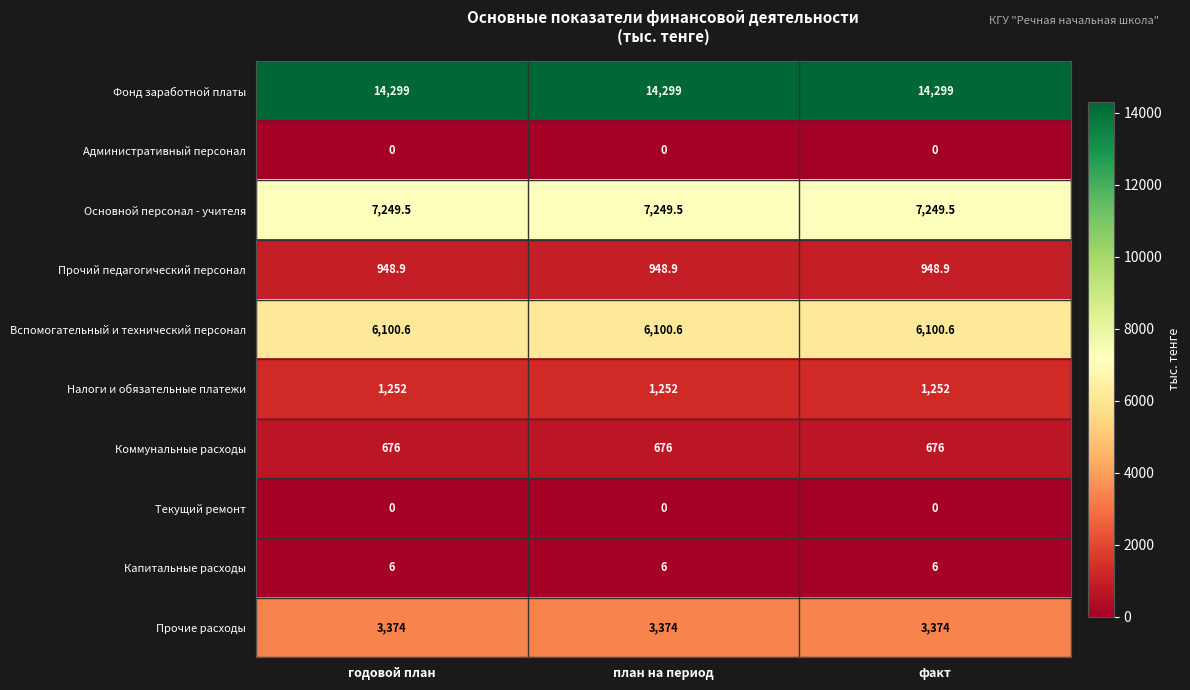

What is the approximate value of Налоги и обязательные платежи at план на период?

1252.0